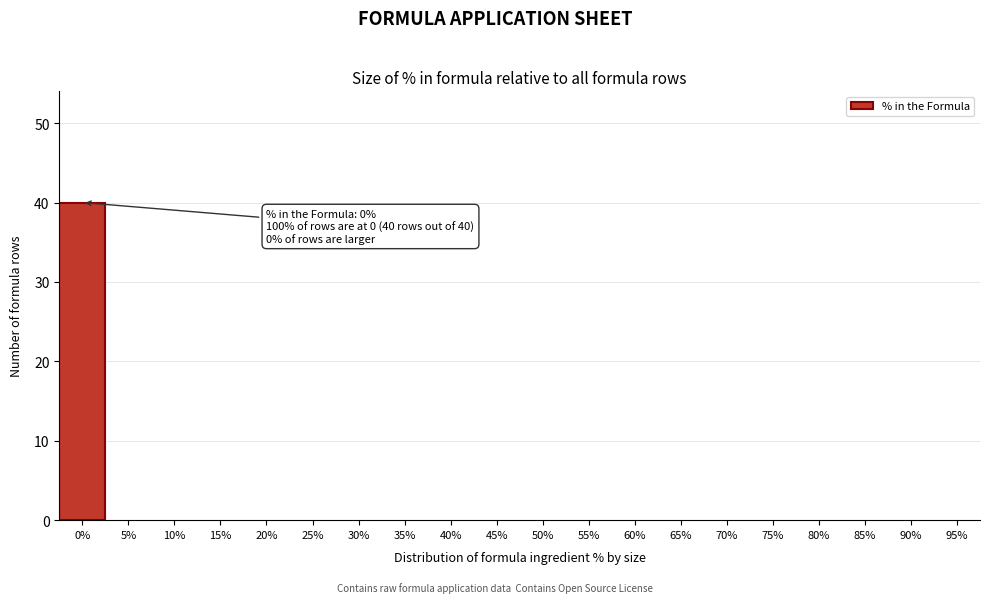

Reading left to right, list all the values displayed in this chart.

0%=40	5%=0	10%=0	15%=0	20%=0	25%=0	30%=0	35%=0	40%=0	45%=0	50%=0	55%=0	60%=0	65%=0	70%=0	75%=0	80%=0	85%=0	90%=0	95%=0